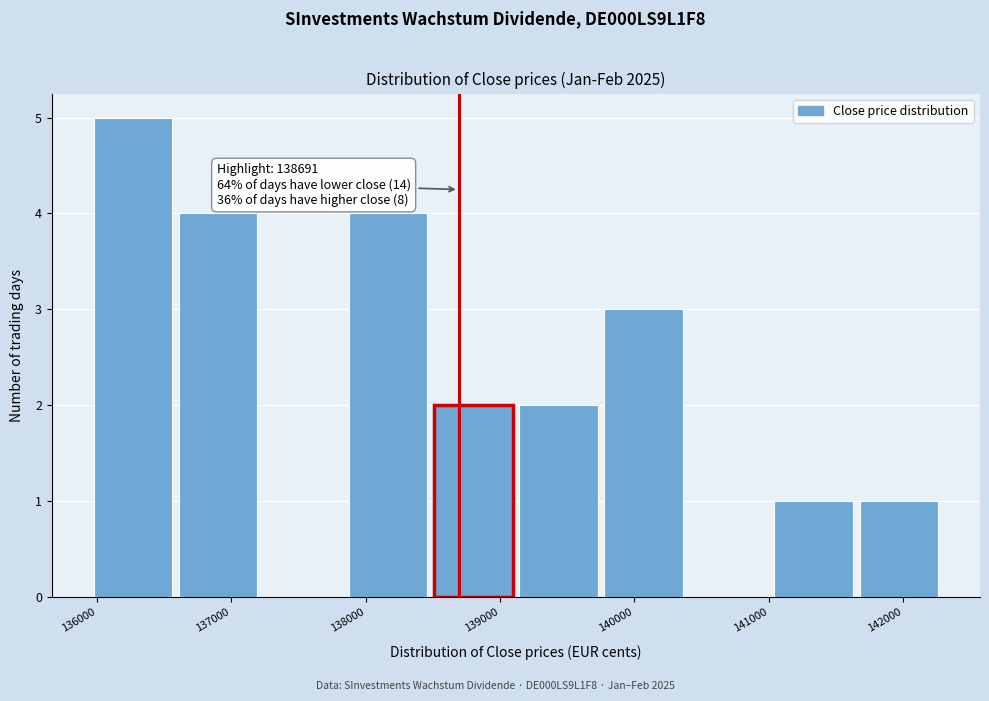

Over which range of the x-axis is the bar tallest?

136000 to 136600